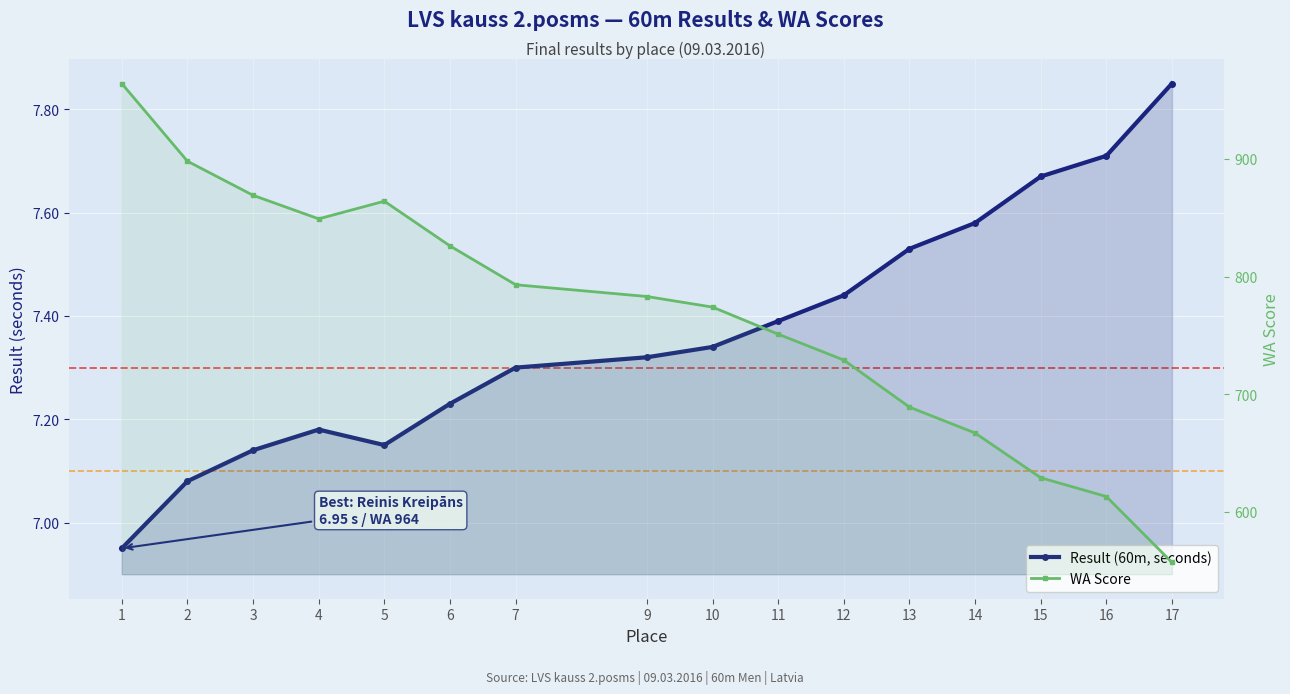

What is the value of the WA Score point at the 11th from the left?

729.0